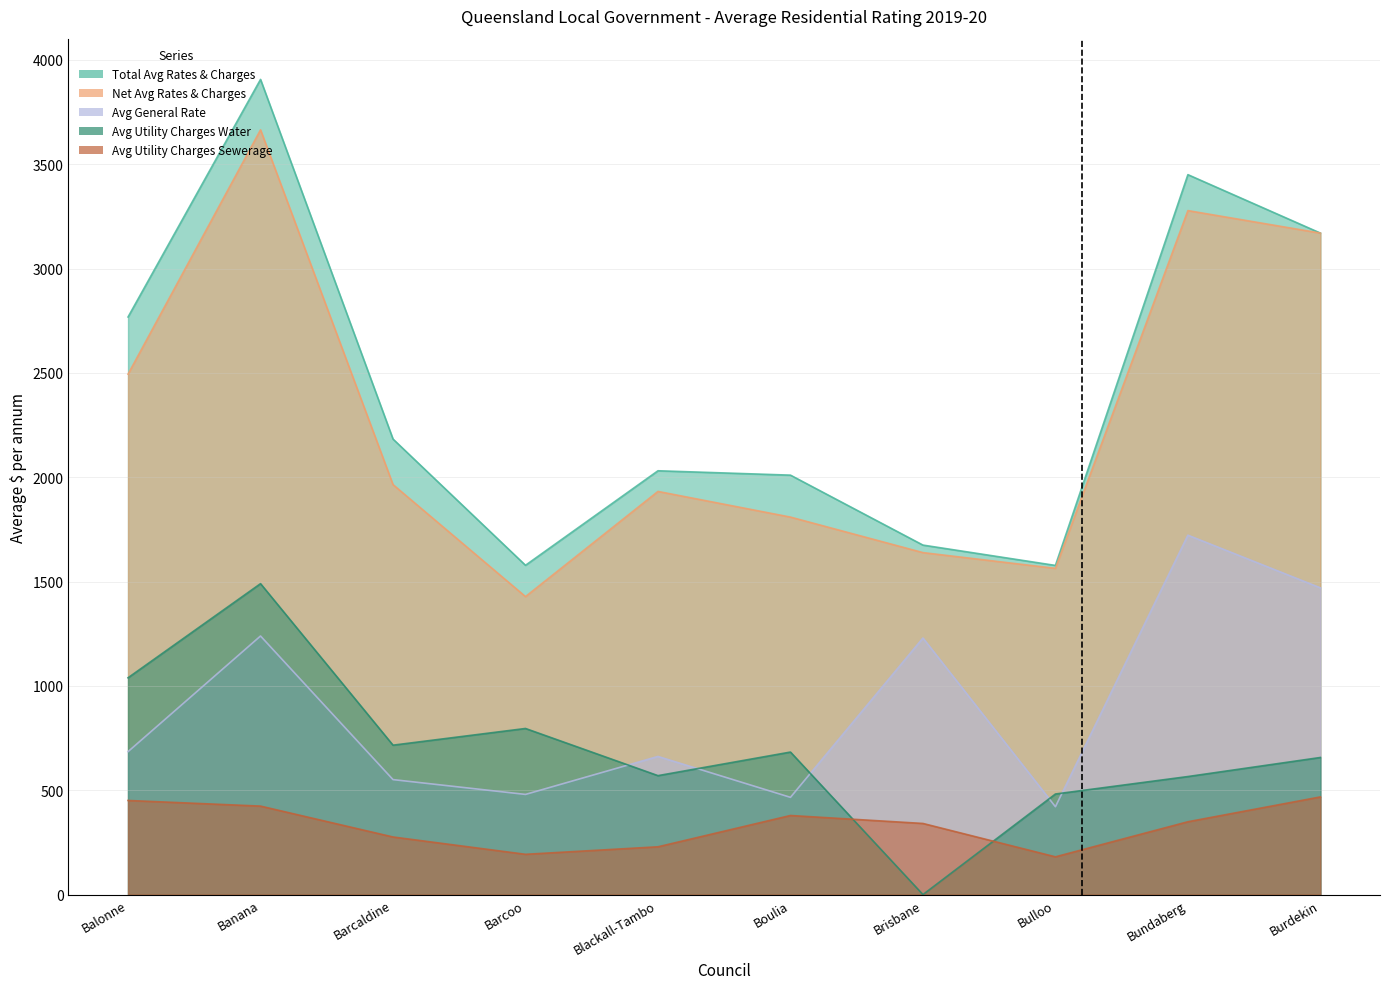

Where is the first local minimum for Avg Utility Charges Water?

Barcaldine